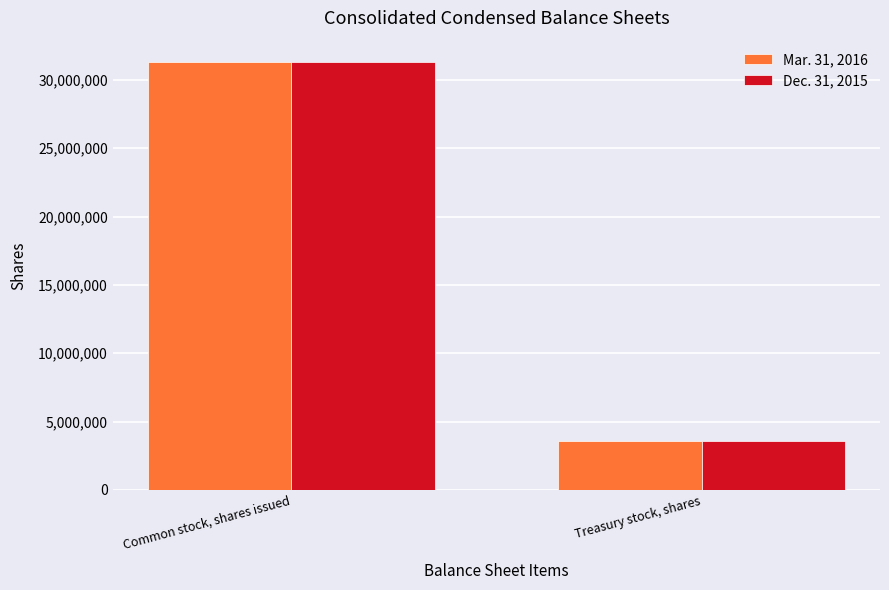

True or false: Mar. 31, 2016 has a value of 3556032 at Treasury stock, shares.

True